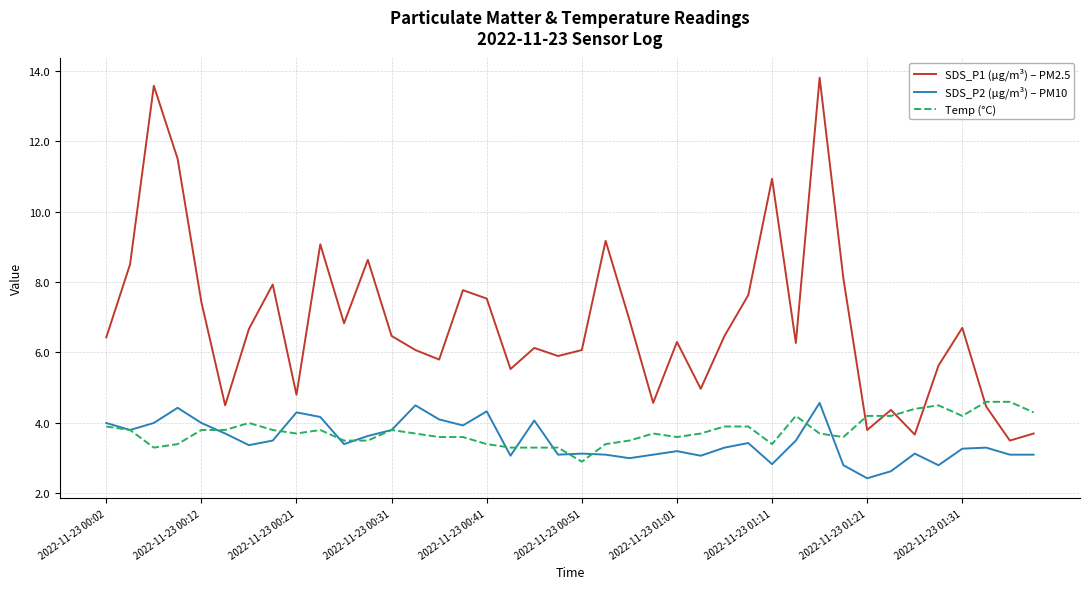

What is the minimum value for SDS_P1 (µg/m³) – PM2.5?

3.5